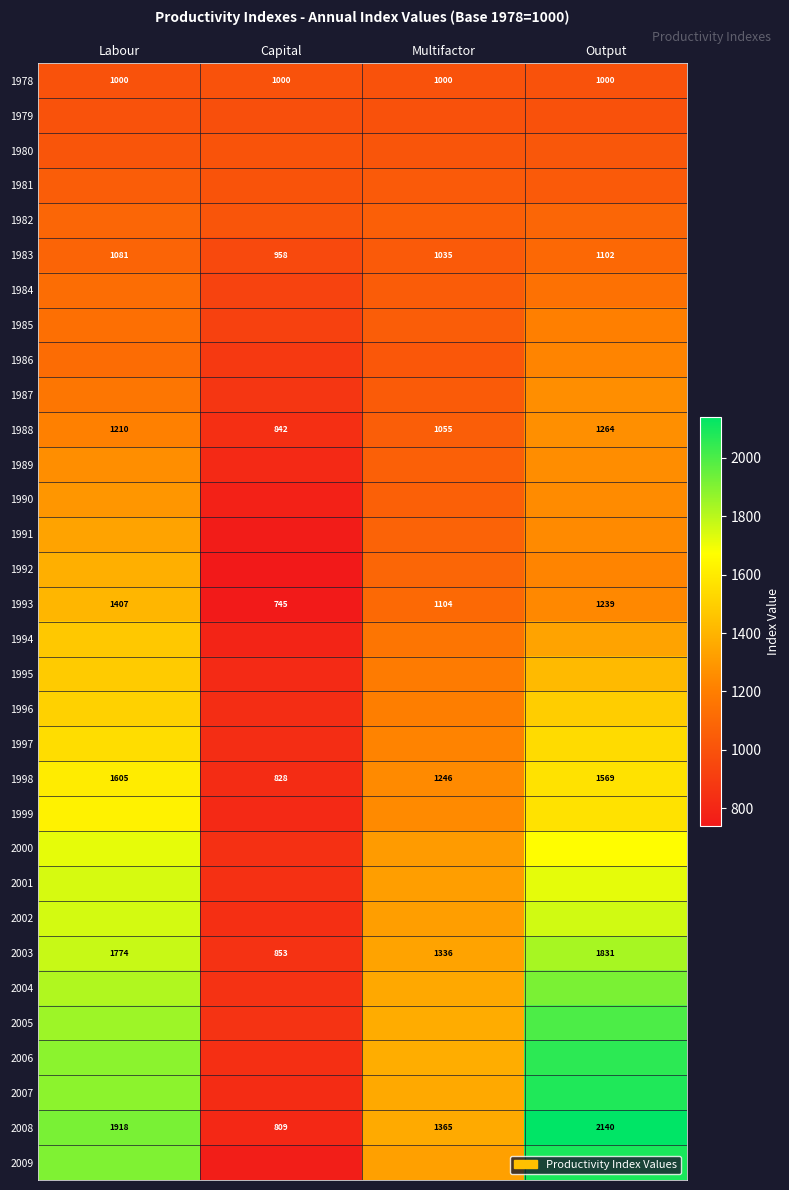

The value of 2003 at Output is 1831. True or false?

True